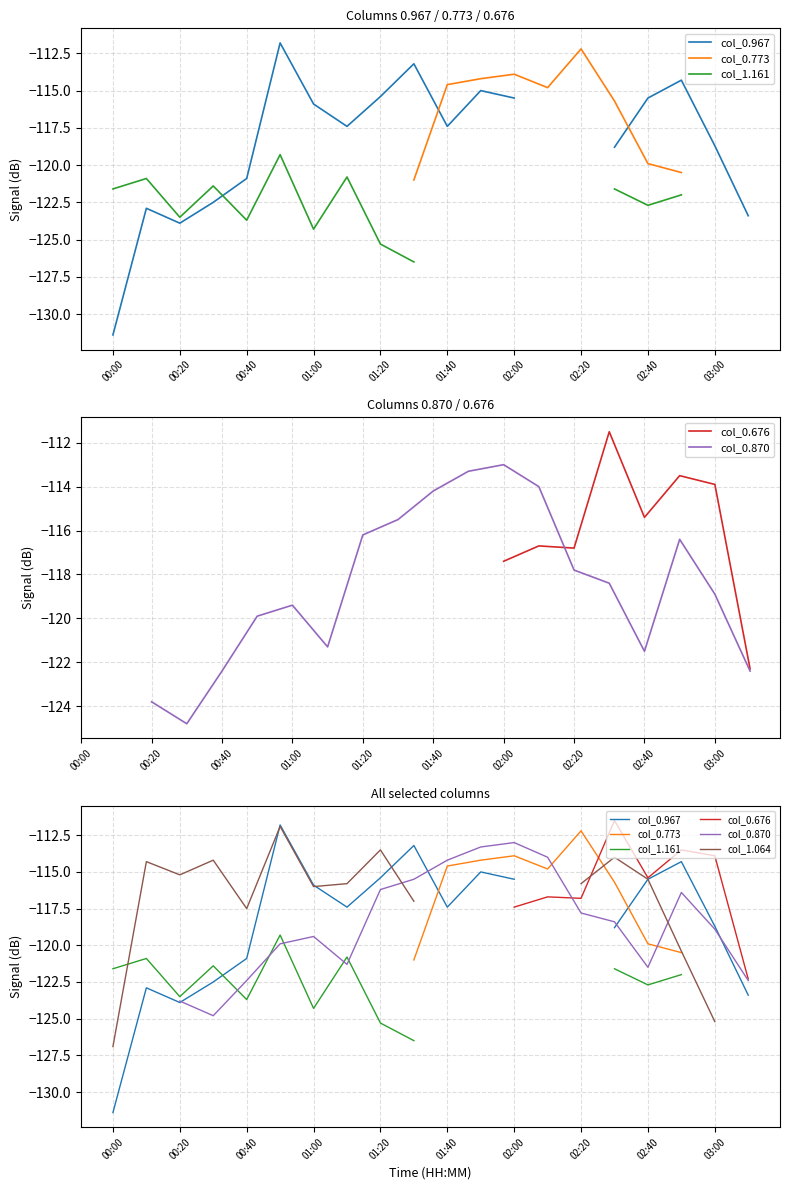

What is the highest value of the col_0.967 series?

-111.8